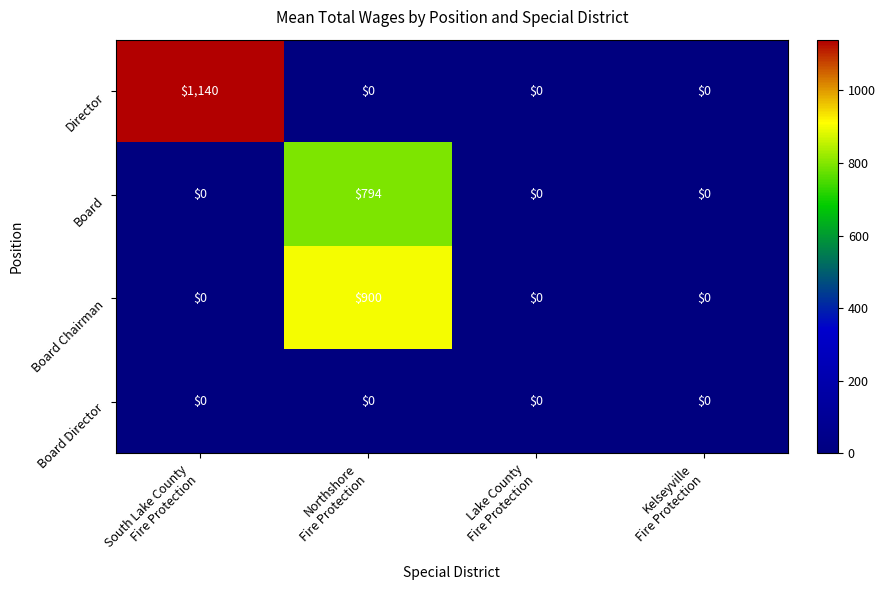

What is the difference between the highest and lowest values at South Lake County
Fire Protection?

1140